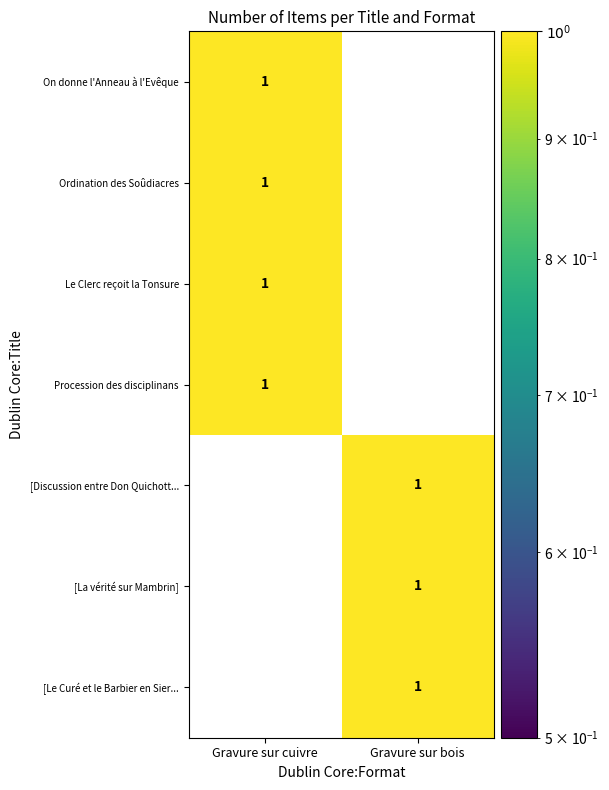

The [Le Curé et le Barbier en Sier... series shows 0 at Gravure sur cuivre. True or false?

True